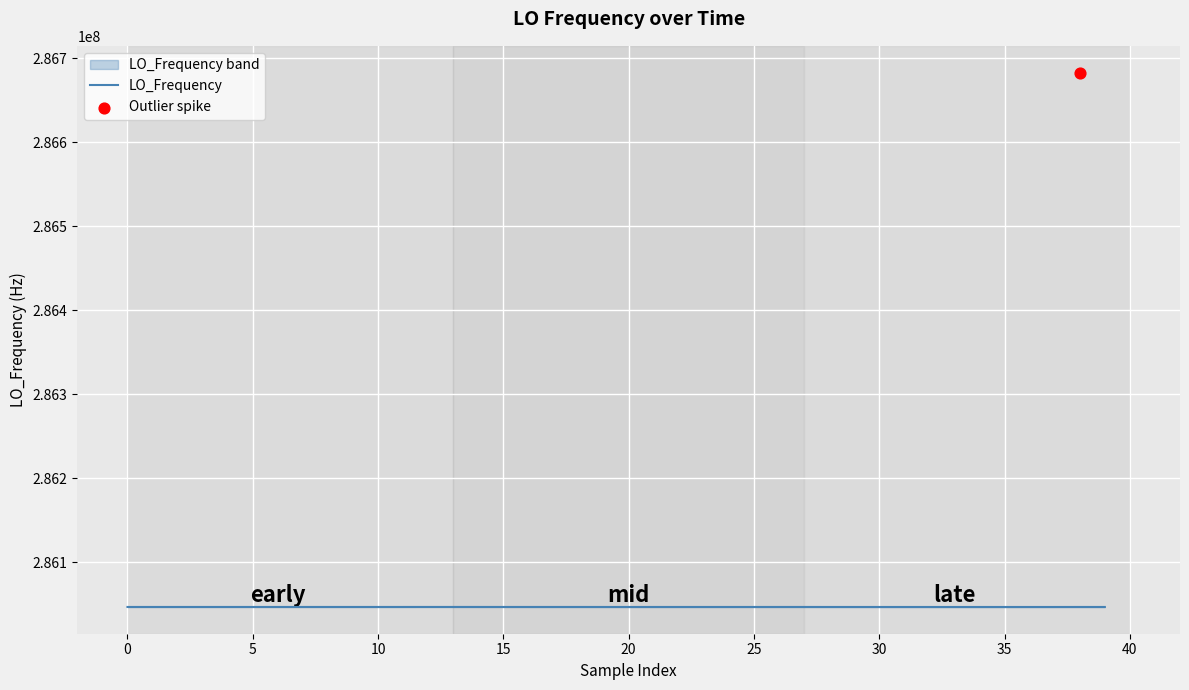

What is the change in value from 20 to 30?

-6.7